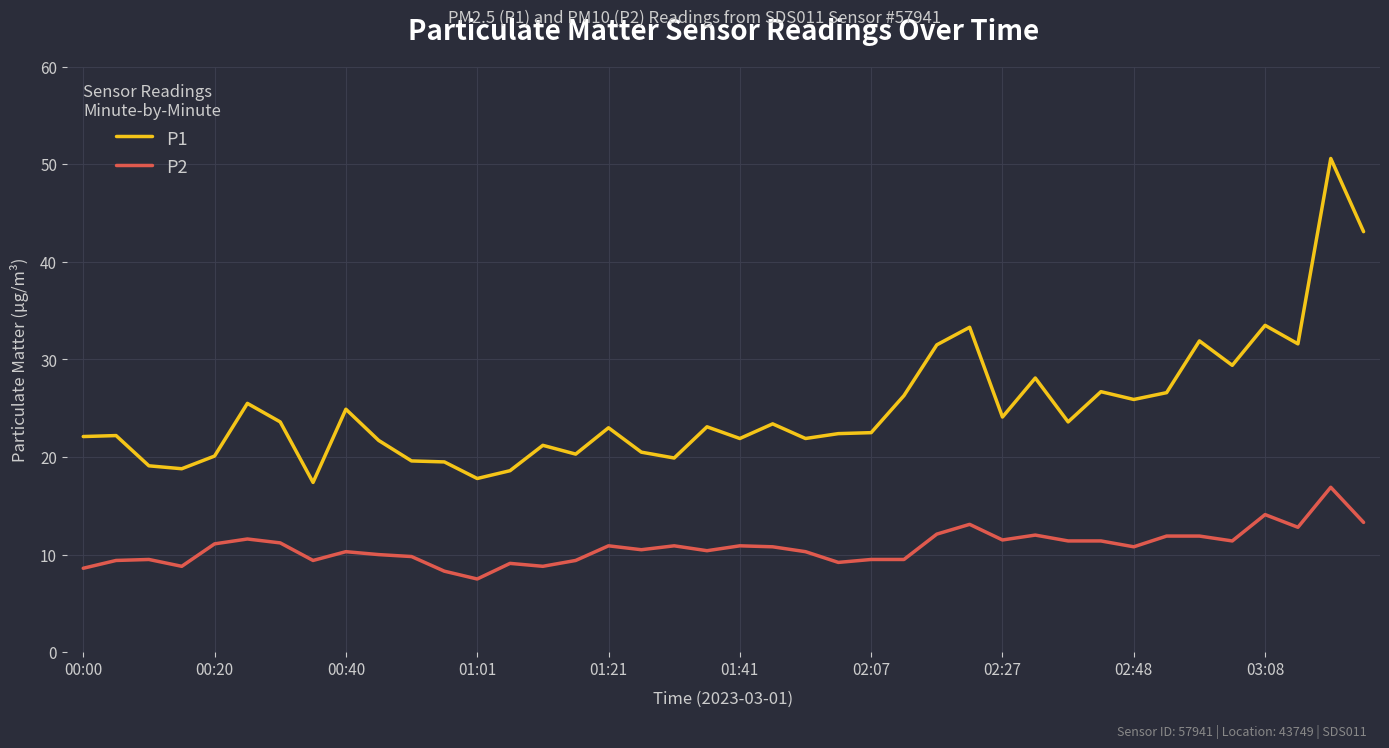

True or false: P2 and P1 intersect in this chart.

False